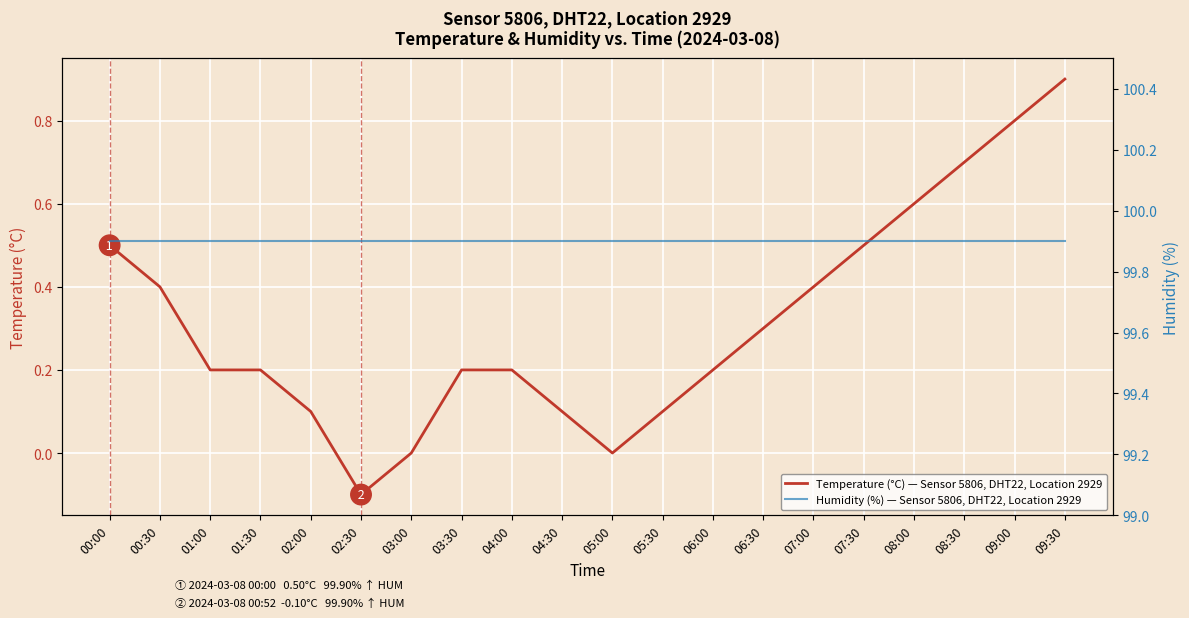

How many values in Temperature (°C) — Sensor 5806, DHT22, Location 2929 are above zero?

17